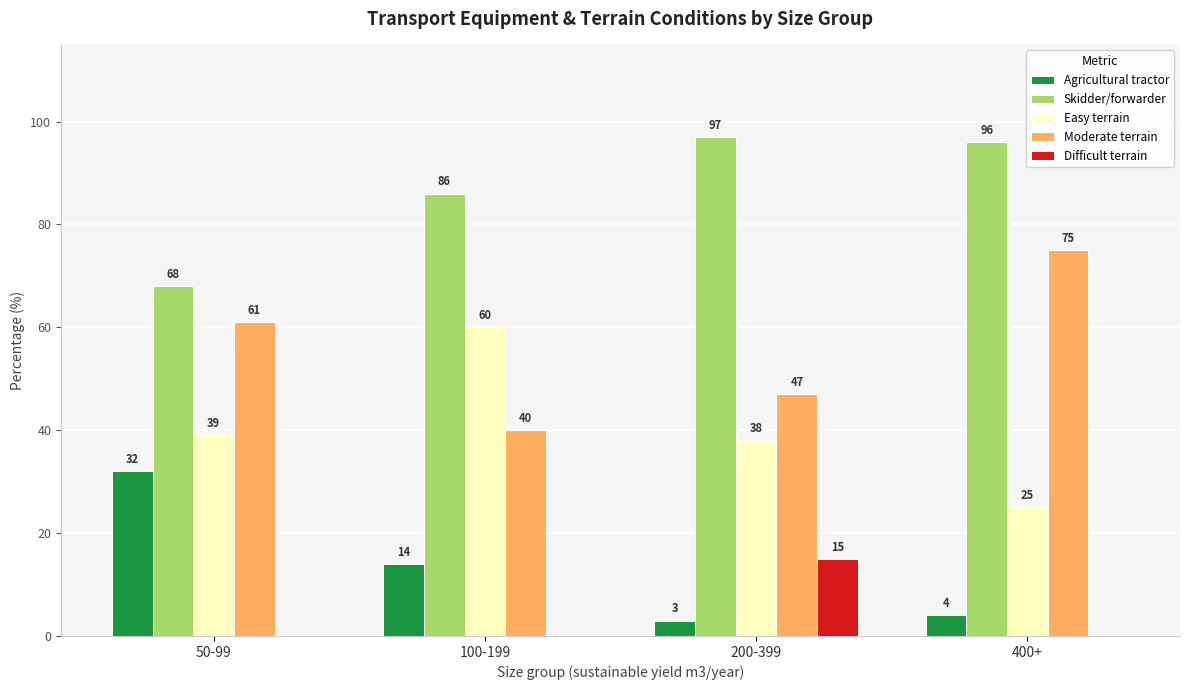

Read the Skidder/forwarder value at 100-199, to the nearest 5.

85